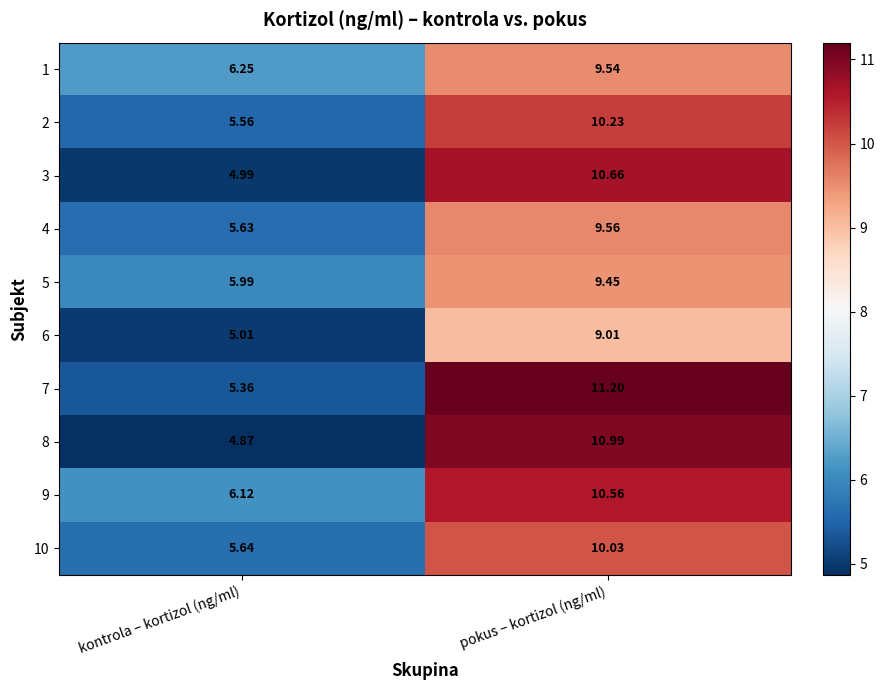

Is the value of 1 at pokus – kortizol (ng/ml) greater than the value of 10 at kontrola – kortizol (ng/ml)?

Yes